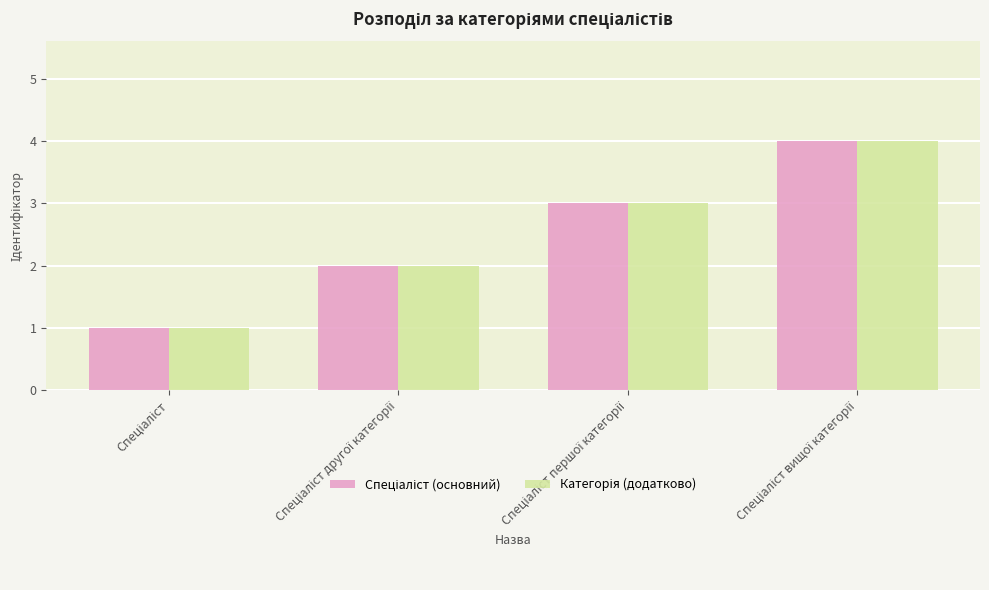

What is the maximum value shown in the chart?

4